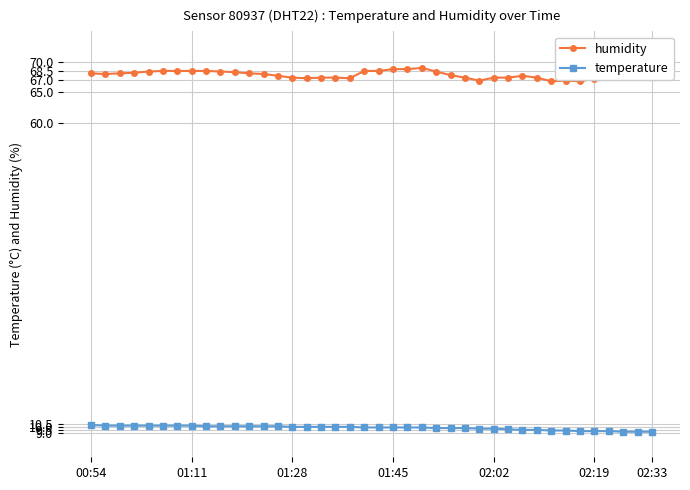

What is the value of the temperature point at the 17th from the left?

10.0